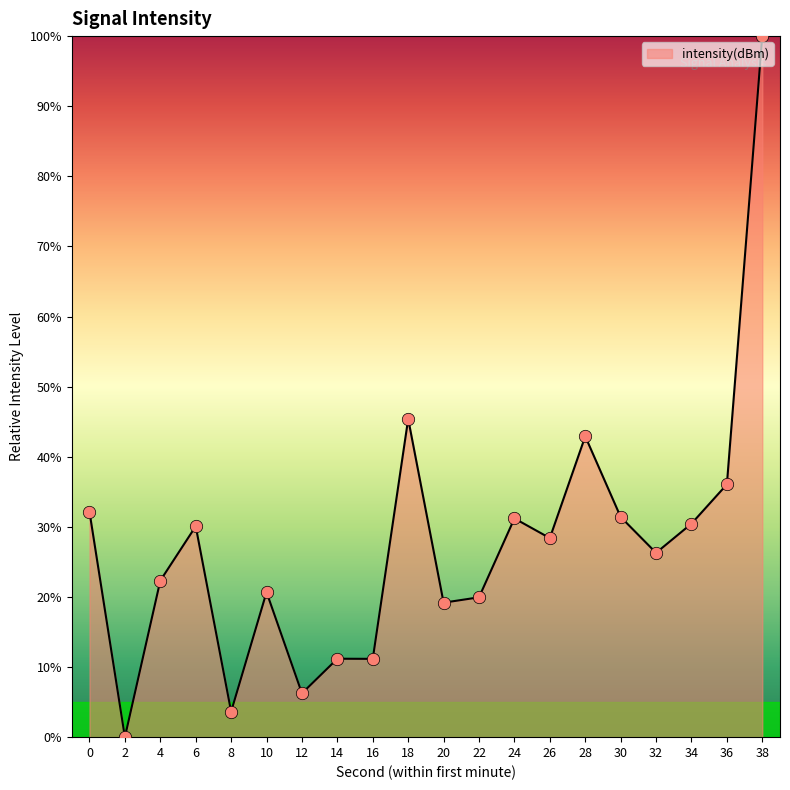

What is the change in value from 30 to 38?

+68.6